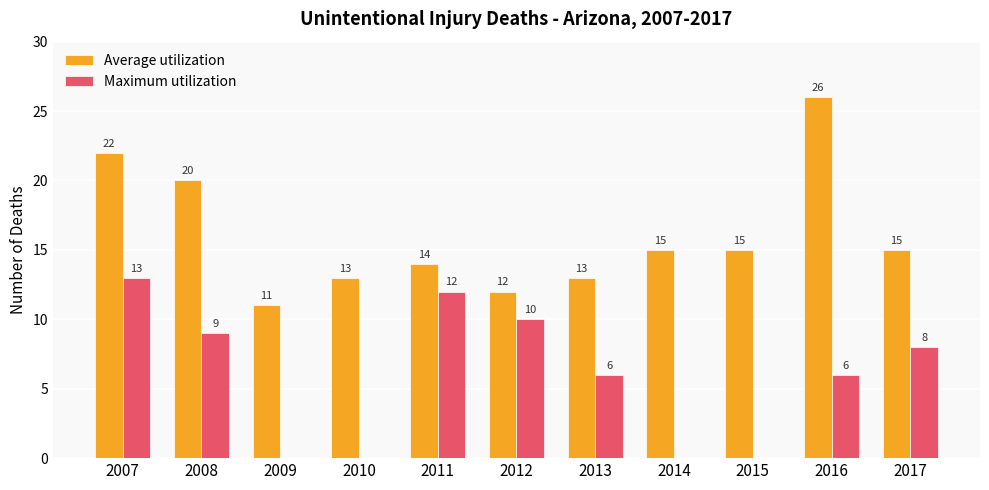

The value of Maximum utilization at 2014 is 0. True or false?

True